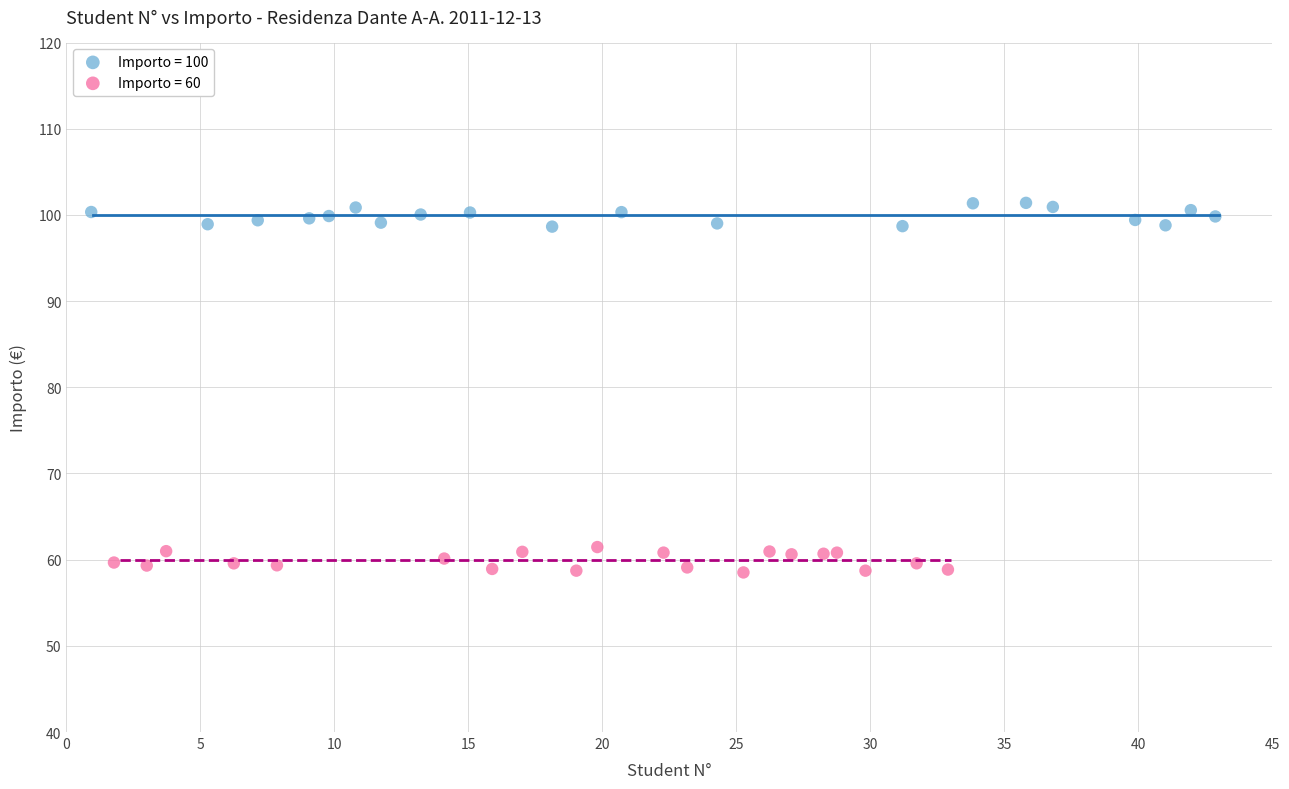

Which series contains the lowest Y value?

Importo = 60